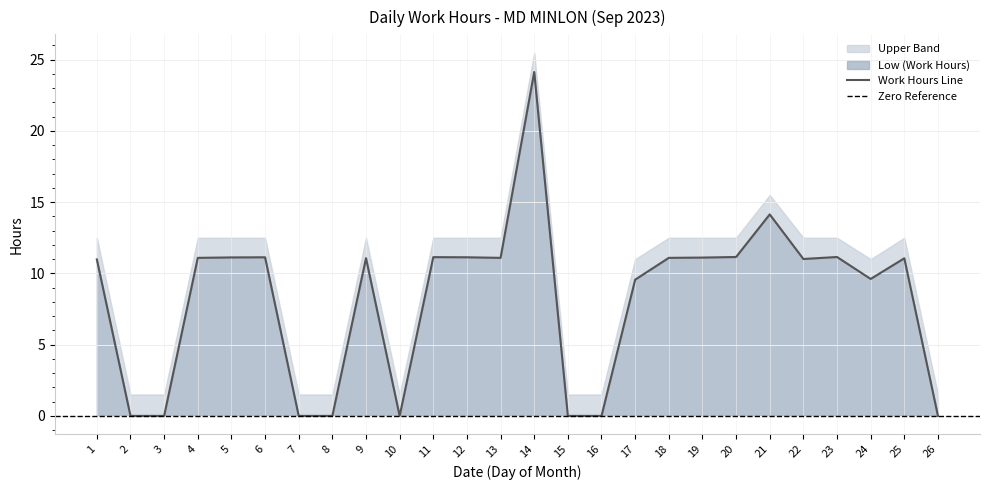

List the labels in order of value, smallest first.

2, 3, 7, 8, 10, 15, 16, 26, 17, 24, 1, 22, 25, 9, 4, 13, 18, 19, 5, 6, 12, 11, 20, 23, 21, 14